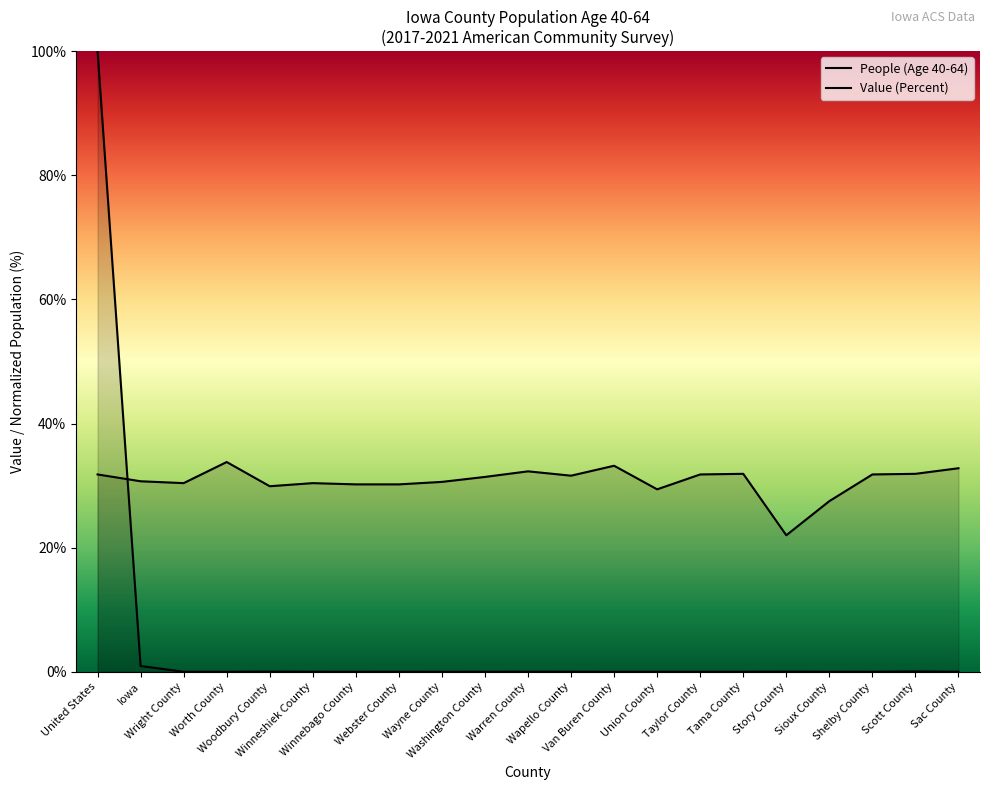

True or false: People (Age 40-64) has more than 0 interior local peaks.

True